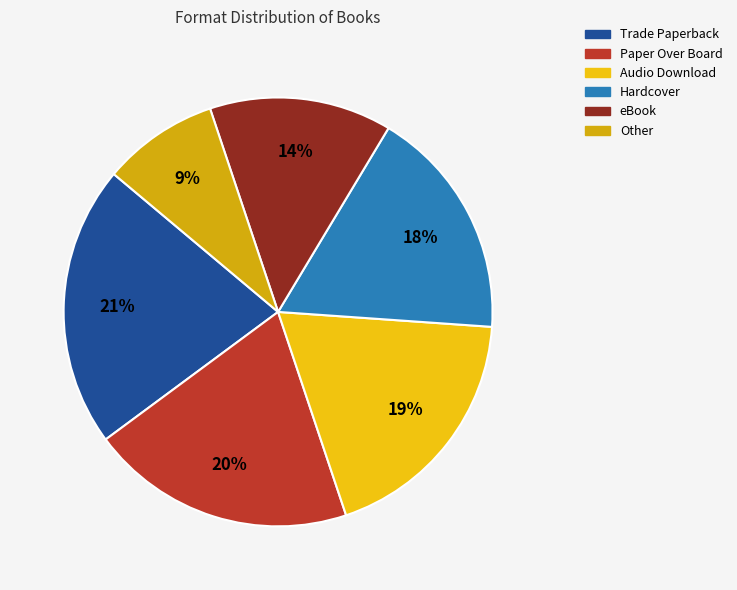

Count the number of slices in the pie.

6